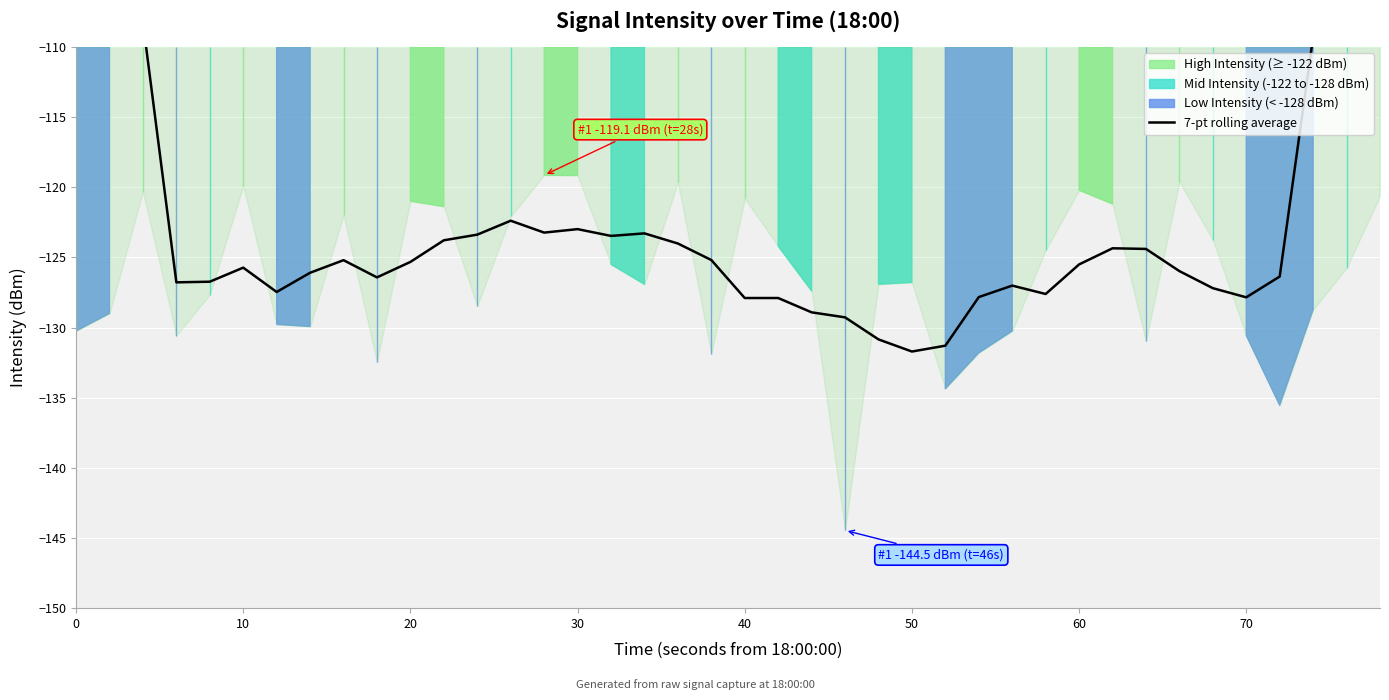

What is the value of the 15th point from the left?

-123.2